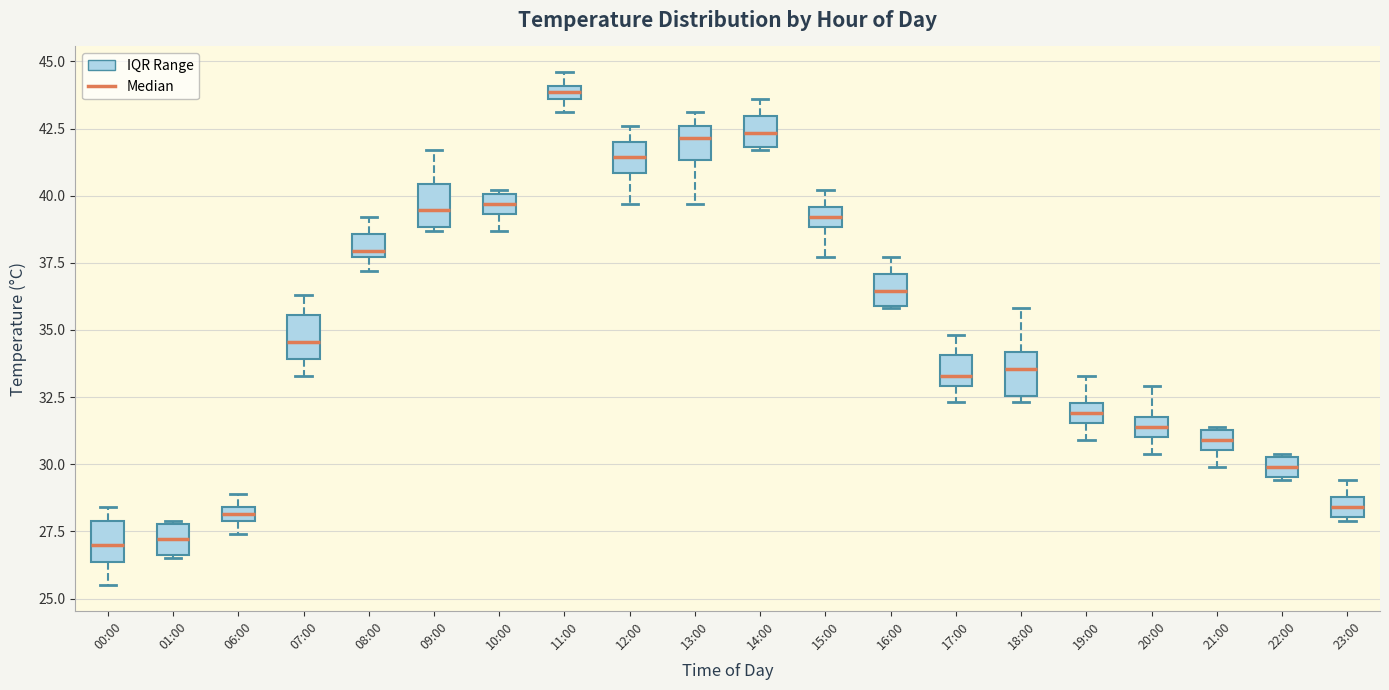

Which box has the highest median line?

11:00